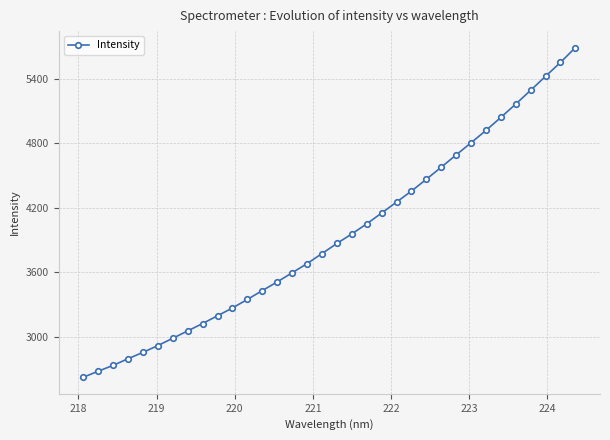

What is the greatest value displayed?

5692.2